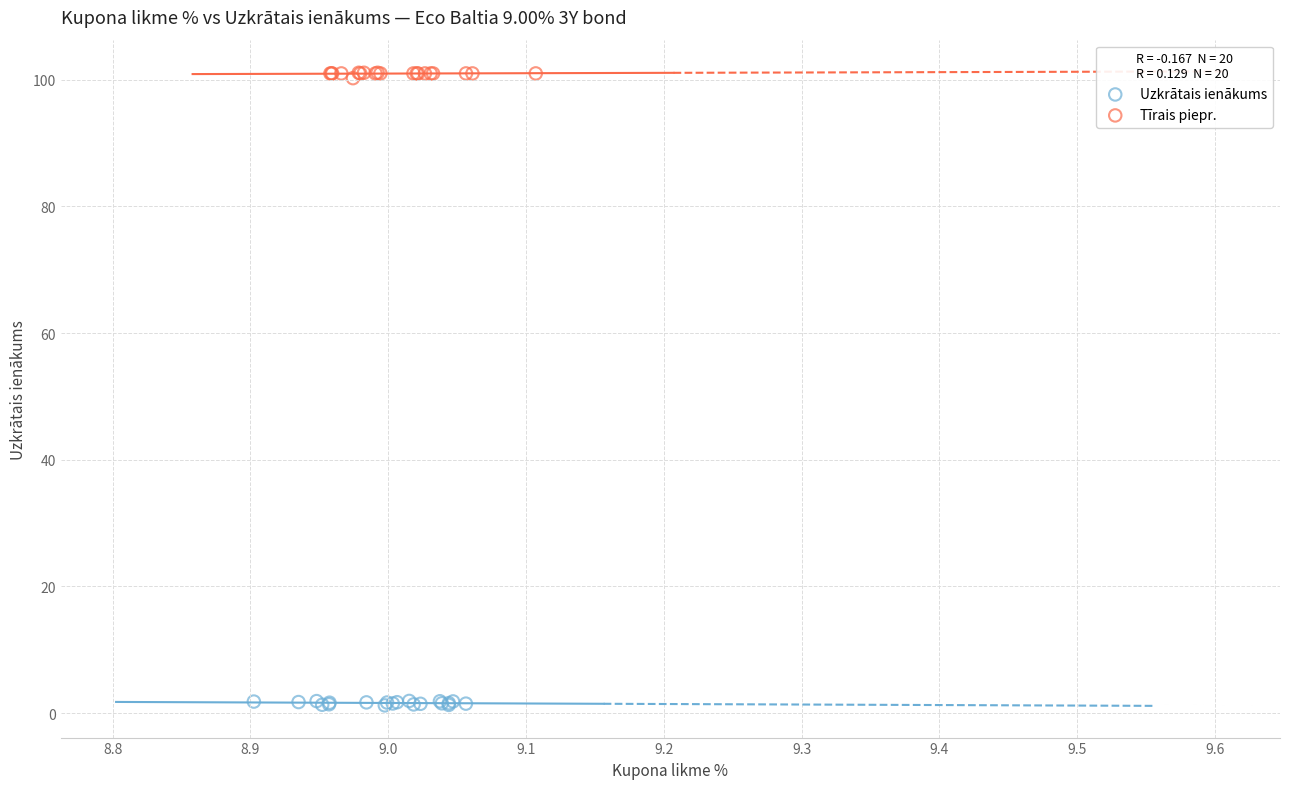

Which series contains the lowest Y value?

Uzkrātais ienākums